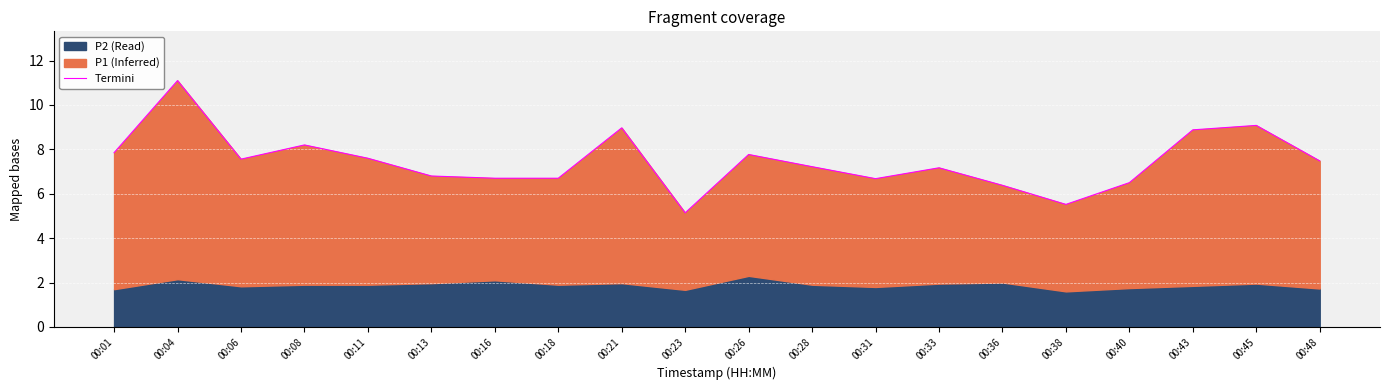

Approximately how many times larger is the value at 00:40 compared to 00:33?

0.9